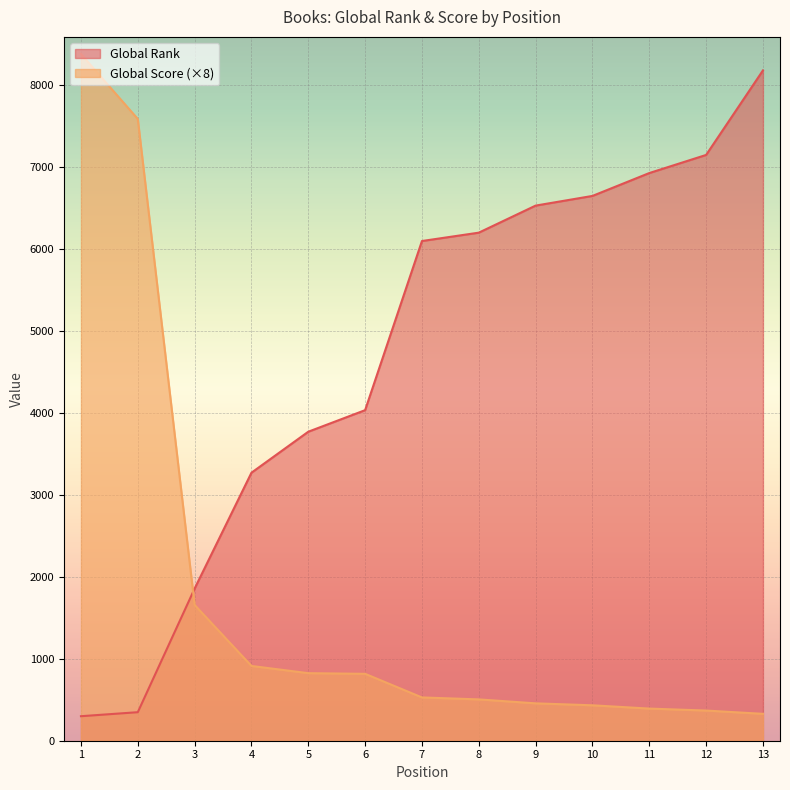

Which series has the widest spread of values?

Global Score (×8)